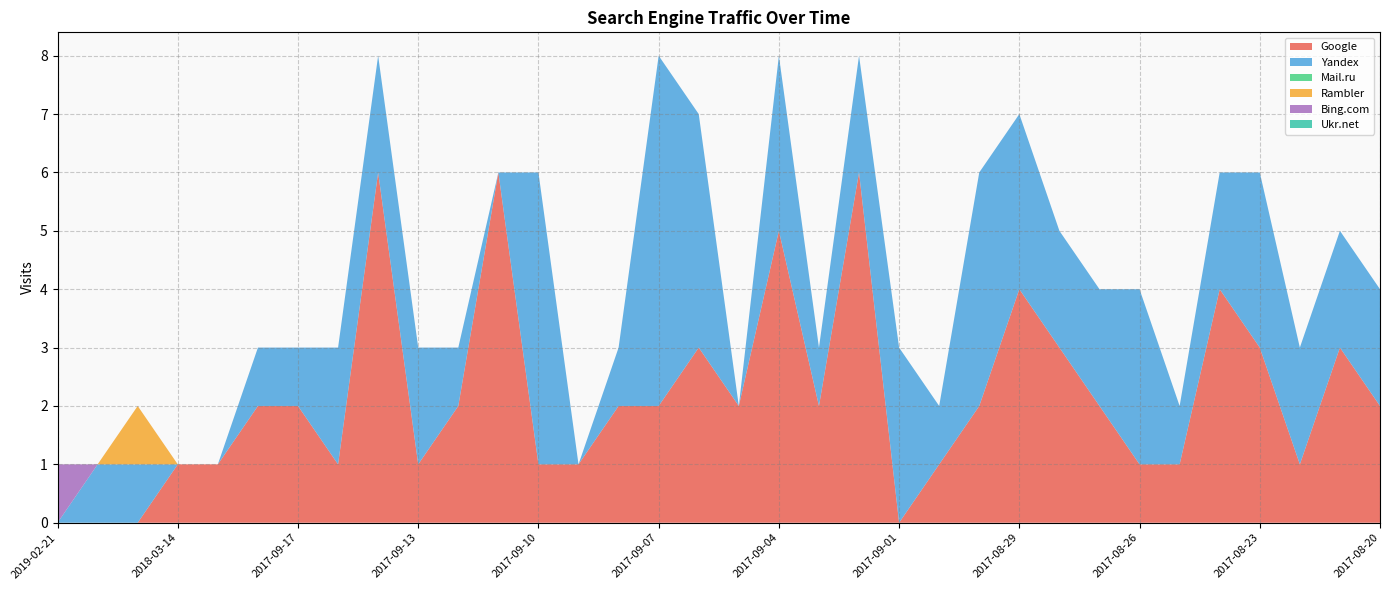

Reading right to left, list all the values displayed in this chart.

Google: 2	3	1	3	4	1	1	2	3	4	2	1	0	6	2	5	2	3	2	2	1	1	6	2	1	6	1	2	2	1	1	0	0	0
Yandex: 2	2	2	3	2	1	3	2	2	3	4	1	3	2	1	3	0	4	6	1	0	5	0	1	2	2	2	1	1	0	0	1	1	0
Mail.ru: 0	0	0	0	0	0	0	0	0	0	0	0	0	0	0	0	0	0	0	0	0	0	0	0	0	0	0	0	0	0	0	0	0	0
Rambler: 0	0	0	0	0	0	0	0	0	0	0	0	0	0	0	0	0	0	0	0	0	0	0	0	0	0	0	0	0	0	0	1	0	0
Bing.com: 0	0	0	0	0	0	0	0	0	0	0	0	0	0	0	0	0	0	0	0	0	0	0	0	0	0	0	0	0	0	0	0	0	1
Ukr.net: 0	0	0	0	0	0	0	0	0	0	0	0	0	0	0	0	0	0	0	0	0	0	0	0	0	0	0	0	0	0	0	0	0	0